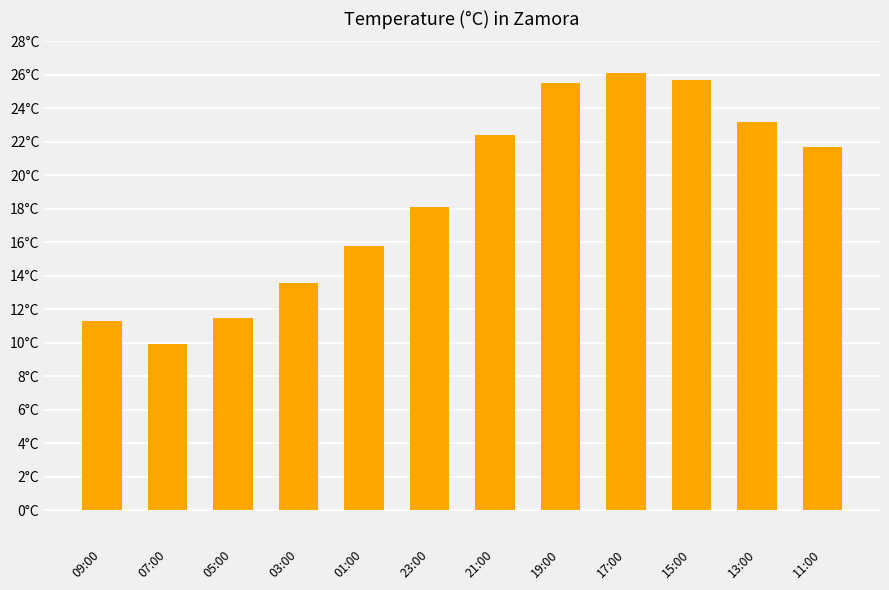

Are the bars horizontal?

No